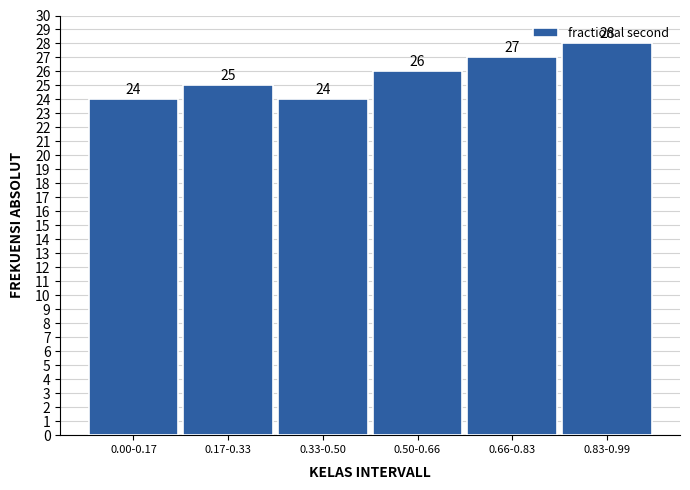

At which label is the value closest to 26?

0.50-0.66